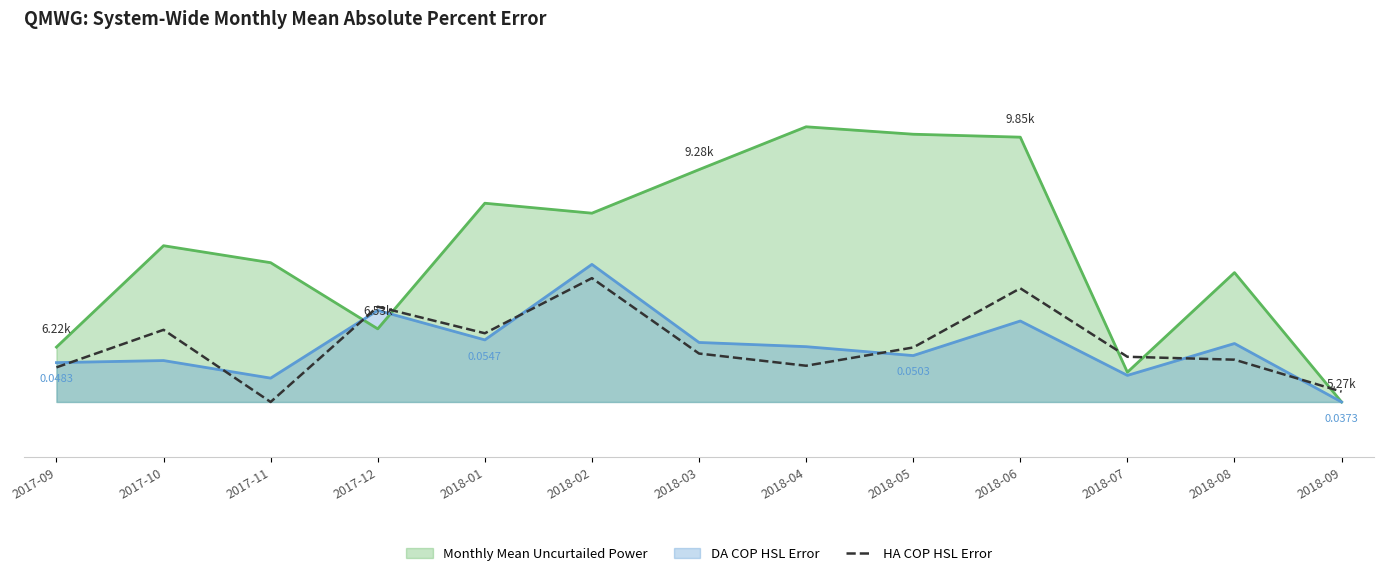

What are all the series names shown in the legend?

Monthly Mean Uncurtailed Power, DA COP HSL Error, HA COP HSL Error